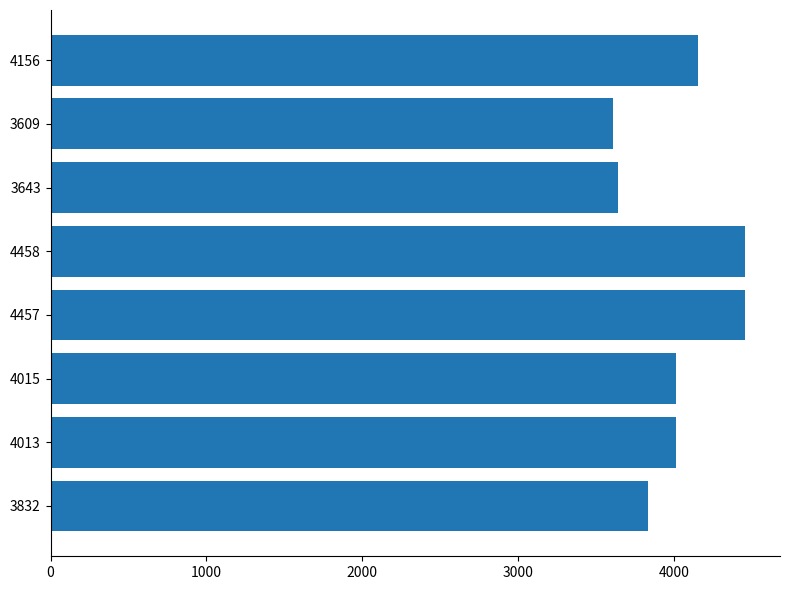

True or false: the data shows 1355 at 4156.

False